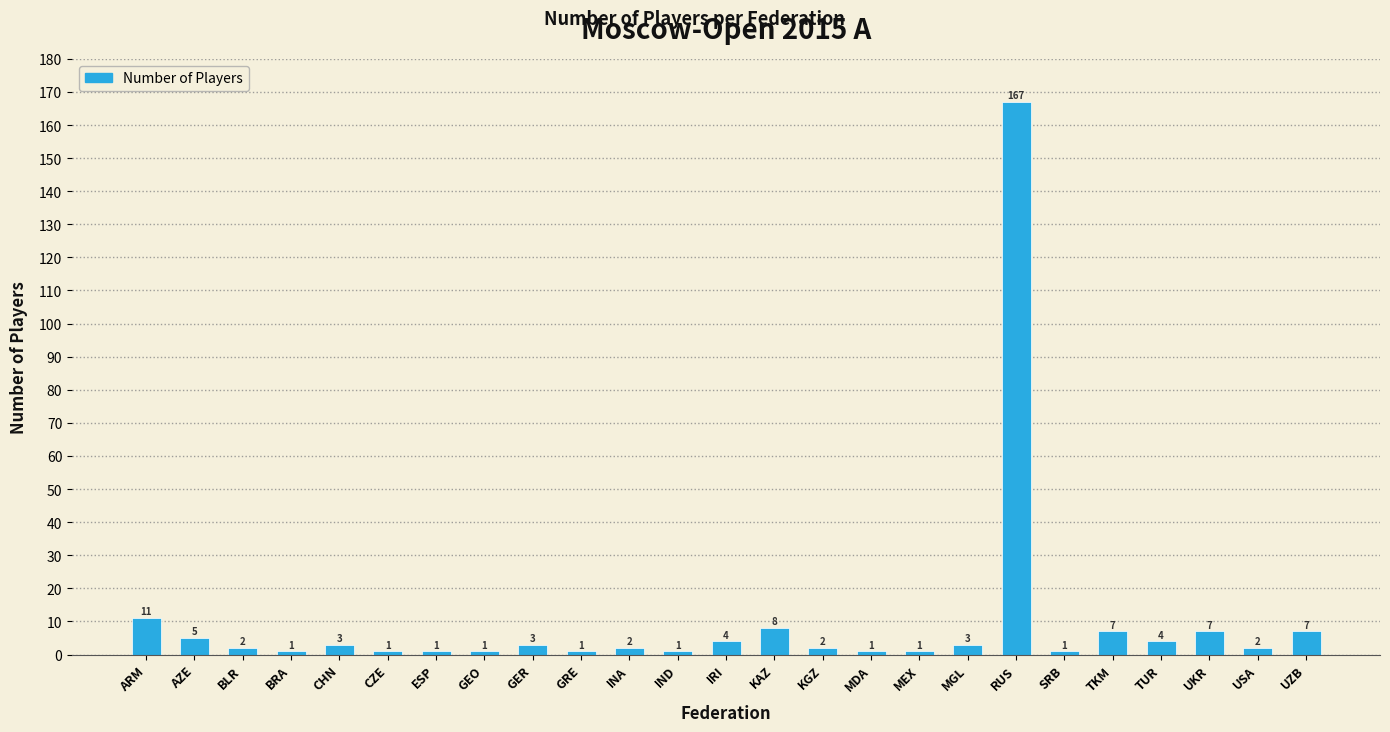

Reading left to right, transcribe all the data shown in this chart.

11	5	2	1	3	1	1	1	3	1	2	1	4	8	2	1	1	3	167	1	7	4	7	2	7